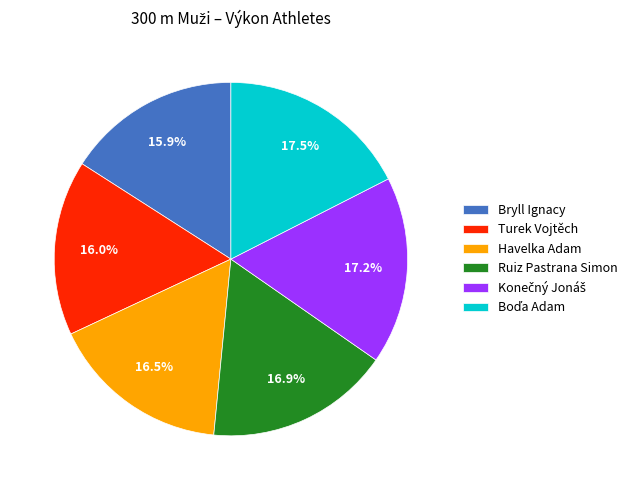

How many segments does this pie chart have?

6